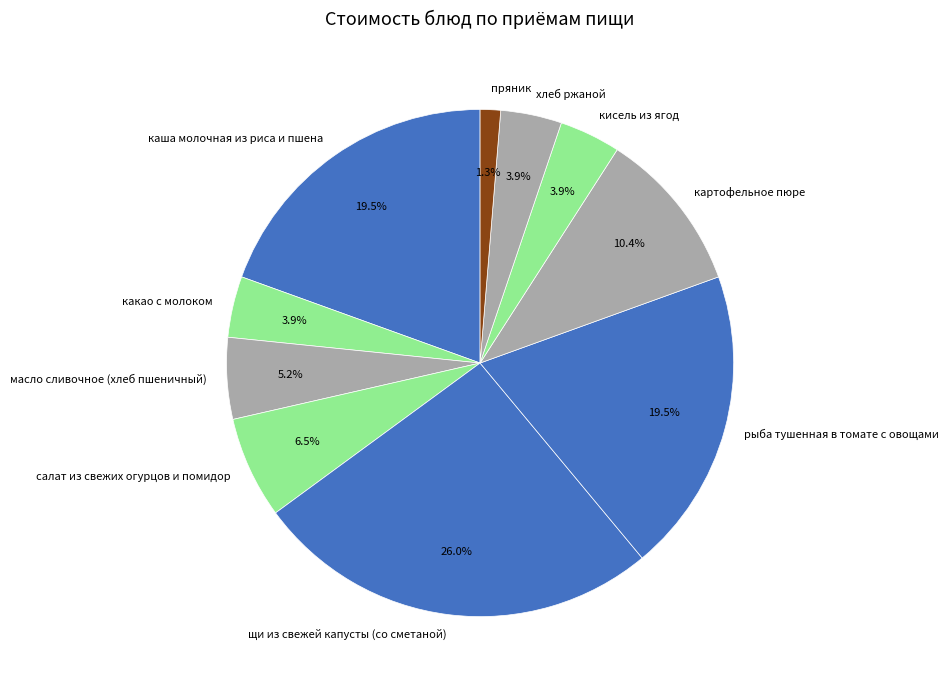

What percentage is the картофельное пюре slice, to the nearest percent?

10%